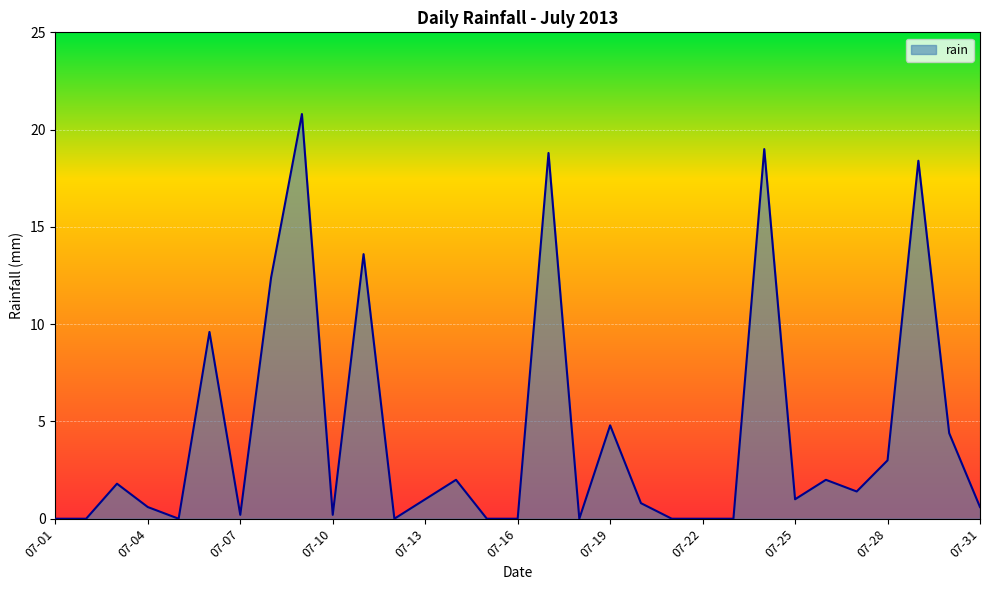

What is the greatest value displayed?

20.8